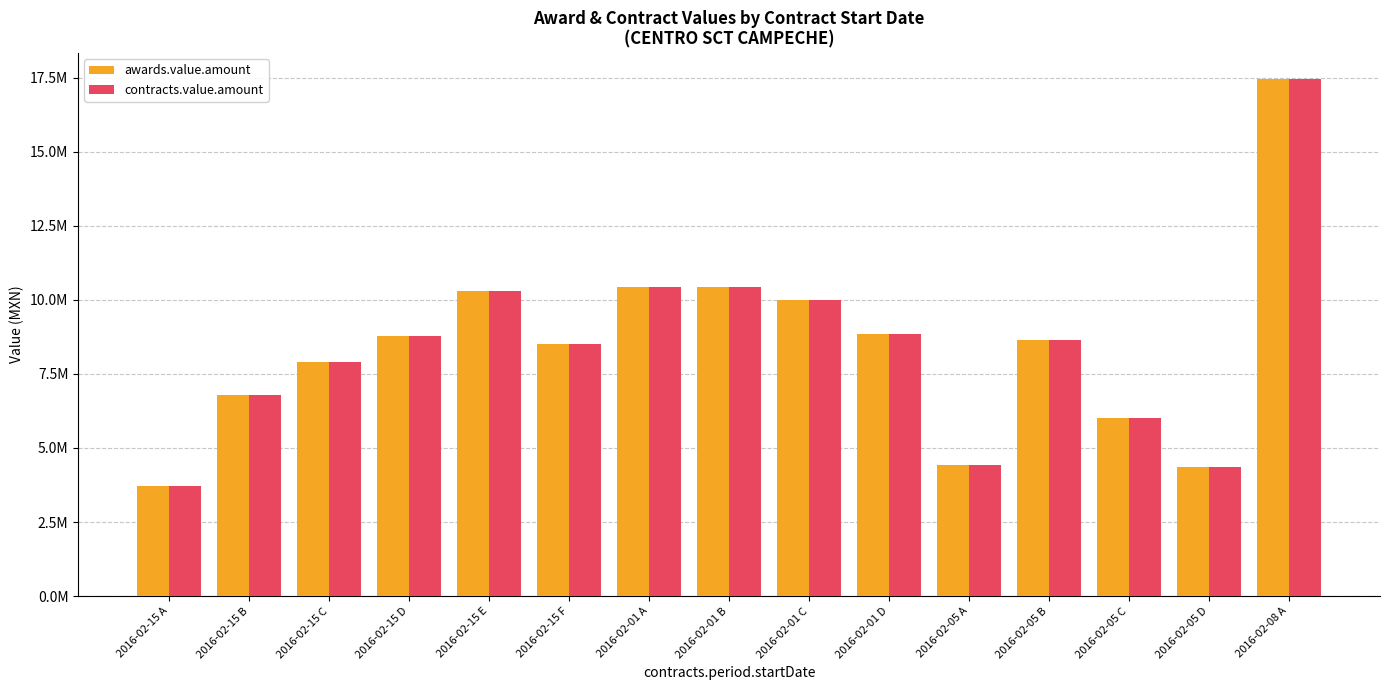

At which category is the sum across all series the highest?

2016-02-08 A